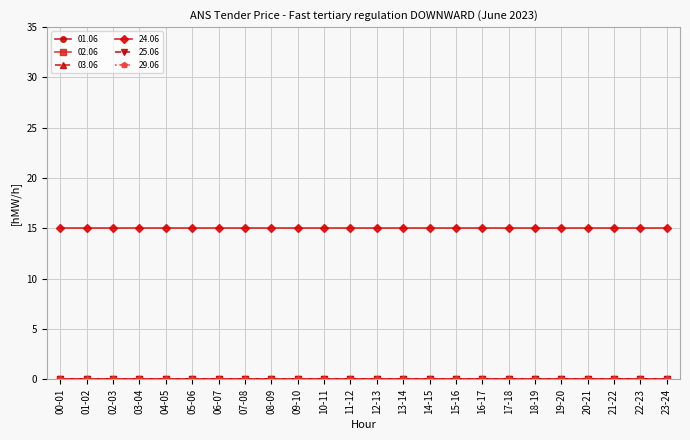

Which has a higher value, 11-12 or 22-23?

11-12